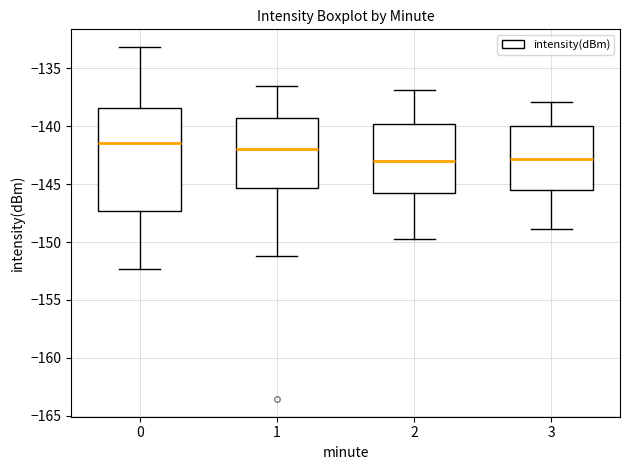

Reading left to right, transcribe this box plot: for each box, give where its median line is, the range the box spans, and where its two whiskers end, as read against the y-axis. The values are not printed on the chart, so give them approximately, as read against the axis.

0: median -141.5, box -147.5 to -138.5, whiskers -152.5 to -133.0
1: median -142.0, box -145.5 to -139.5, whiskers -151.0 to -136.5
2: median -143.0, box -145.5 to -140.0, whiskers -149.5 to -137.0
3: median -143.0, box -145.5 to -140.0, whiskers -149.0 to -138.0